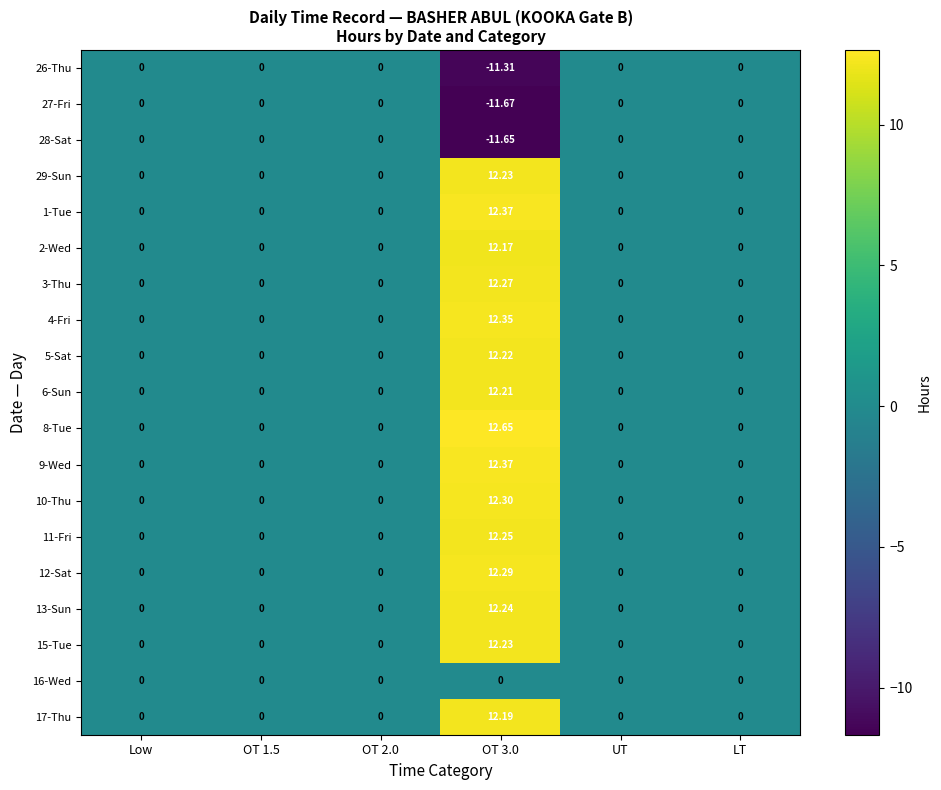

At which category does the chart reach its minimum across all series?

OT 3.0